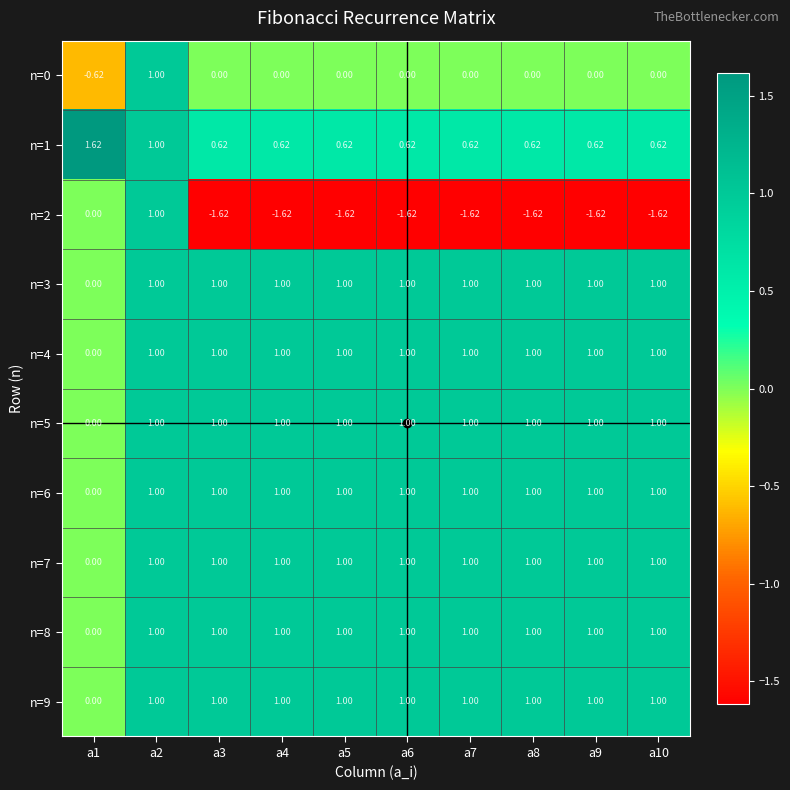

Is the value of n=5 at a1 greater than the value of n=2 at a10?

Yes